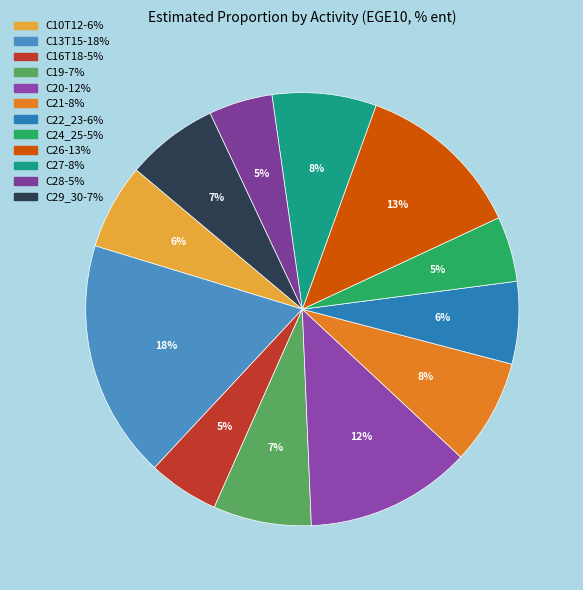

How many segments does this pie chart have?

12